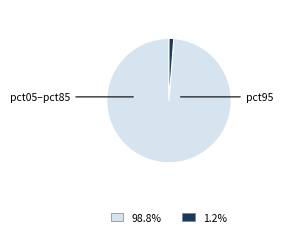

Does any single category account for the majority?

Yes